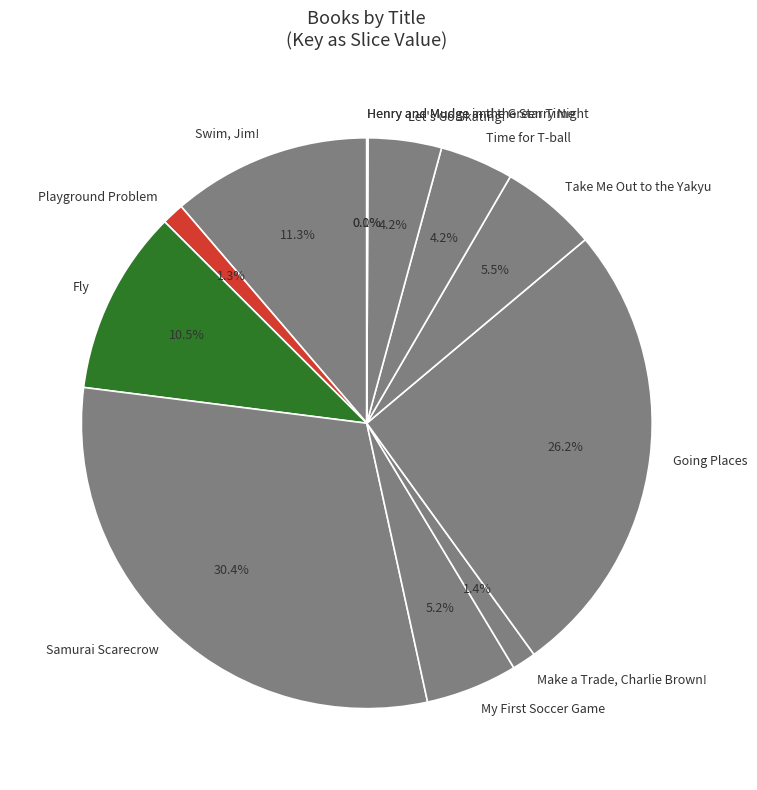

Which category has the biggest portion of the pie?

Samurai Scarecrow